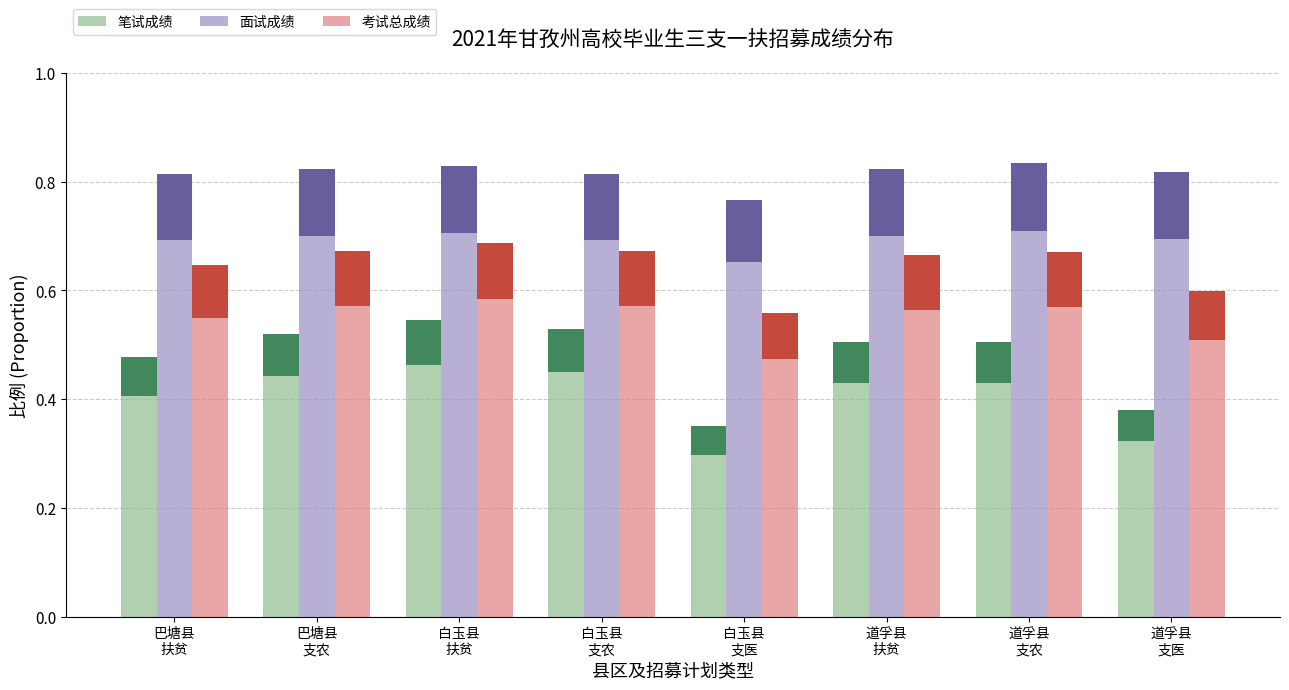

What is the smallest value displayed?

0.3